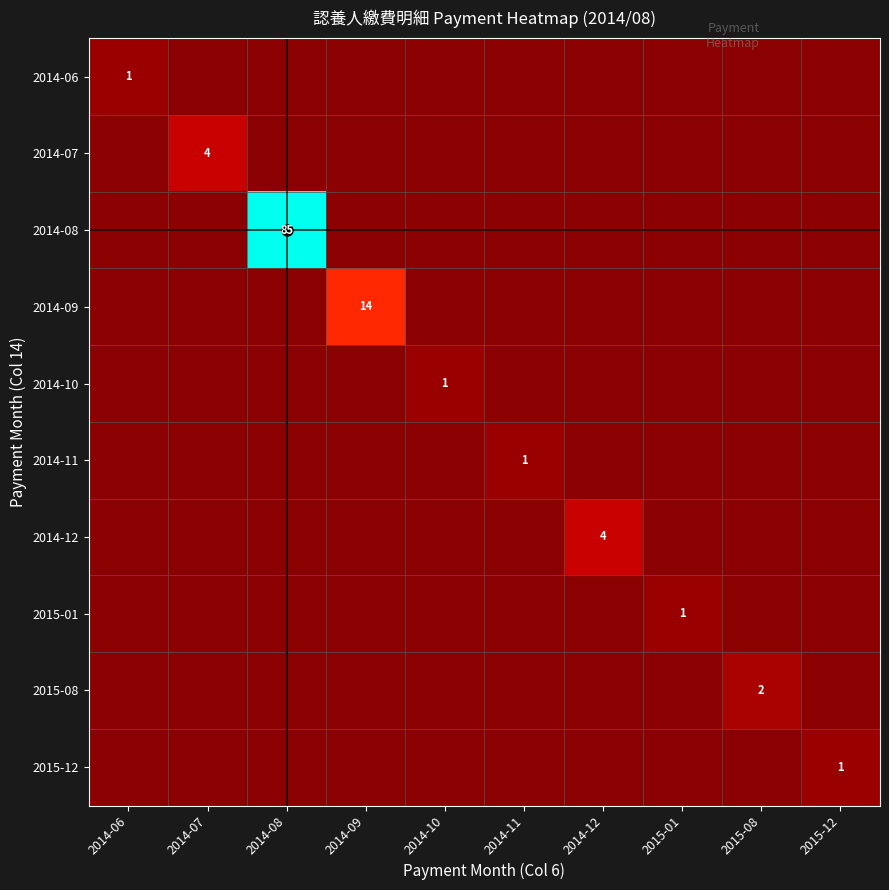

What is the difference between the maximum and minimum values in the 2015-08 series?

2